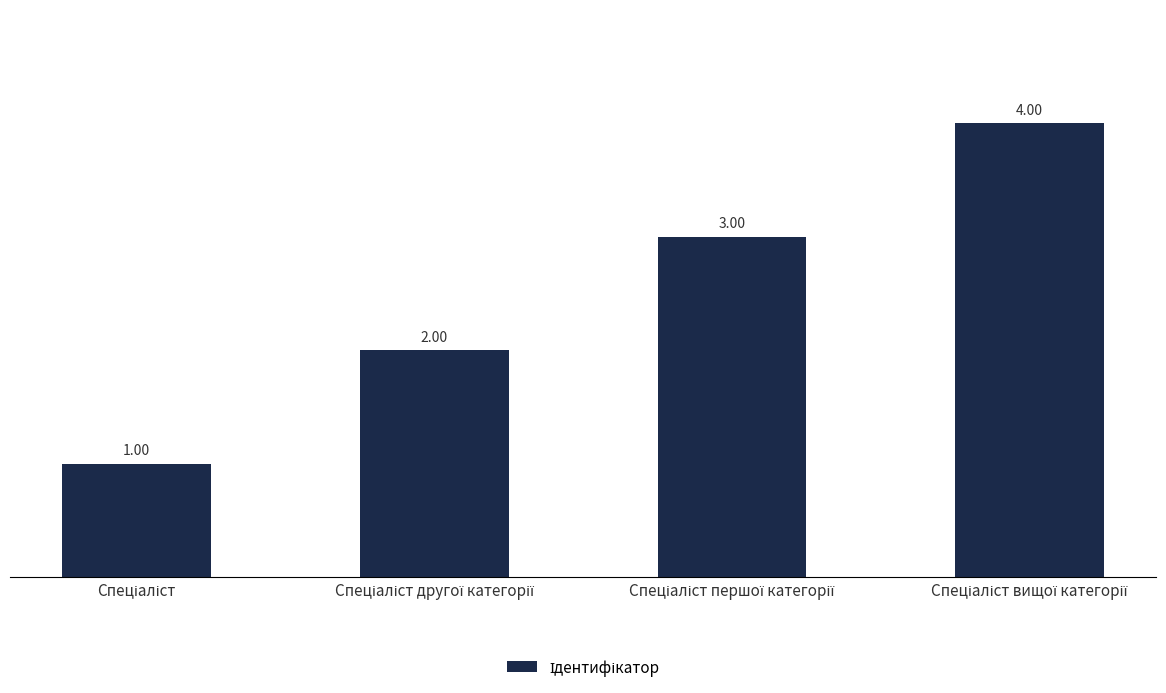

What is the value of the 1st bar from the left?

1